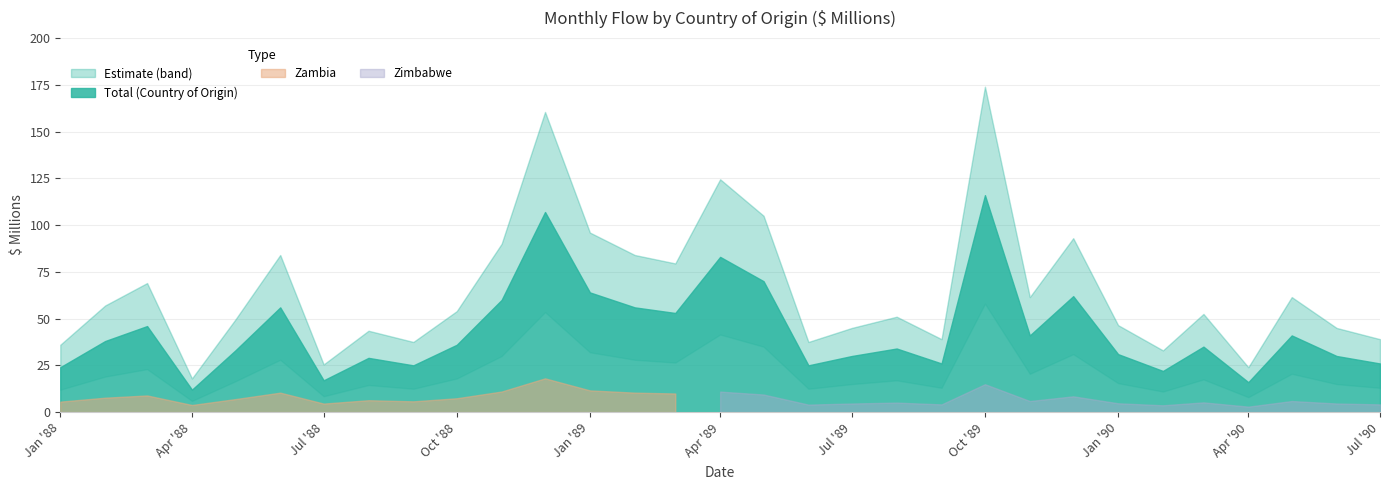

What position from the right is 1989-08?

12